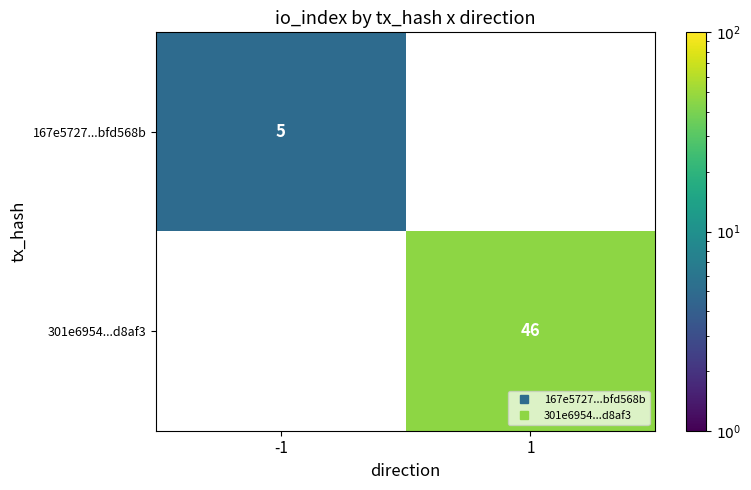

Which has a higher value, -1 or 1?

1